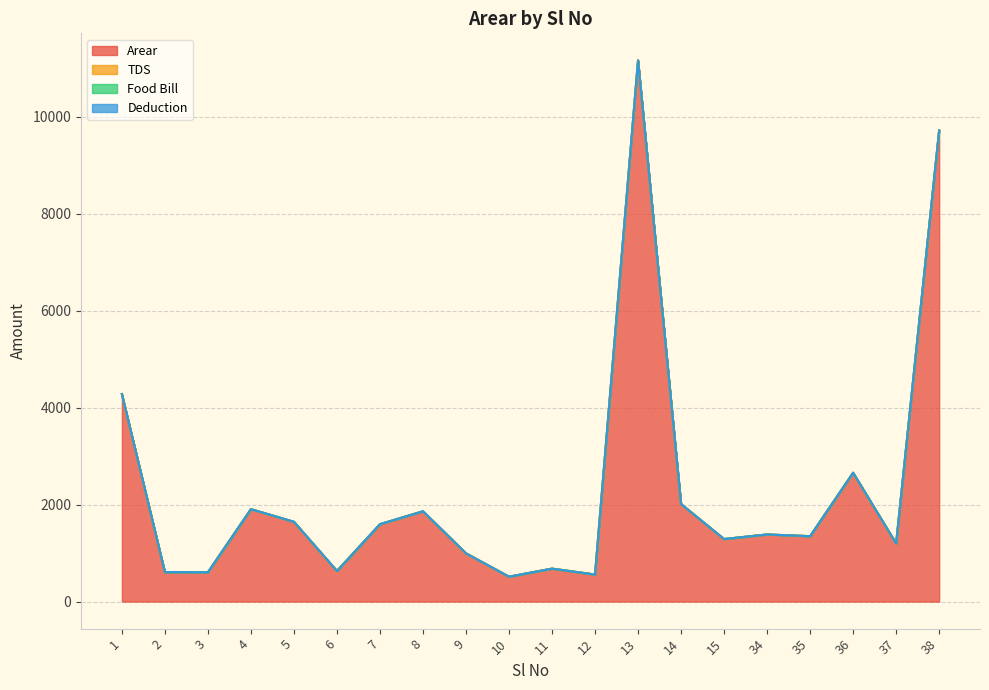

True or false: TDS and Deduction intersect in this chart.

False